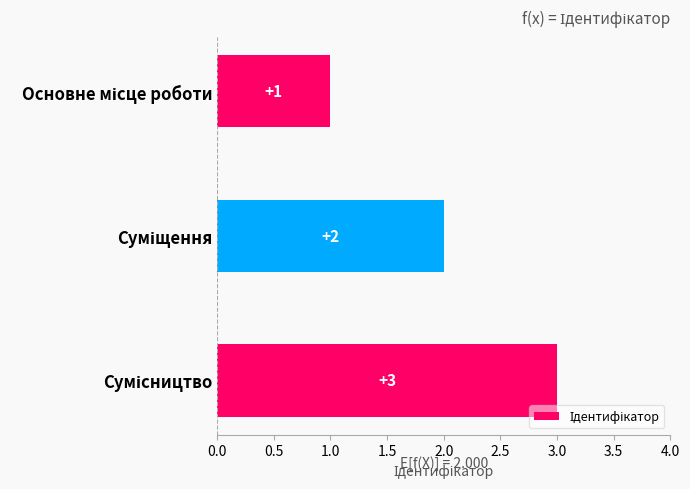

What is the value of the 3rd bar from the top?

3